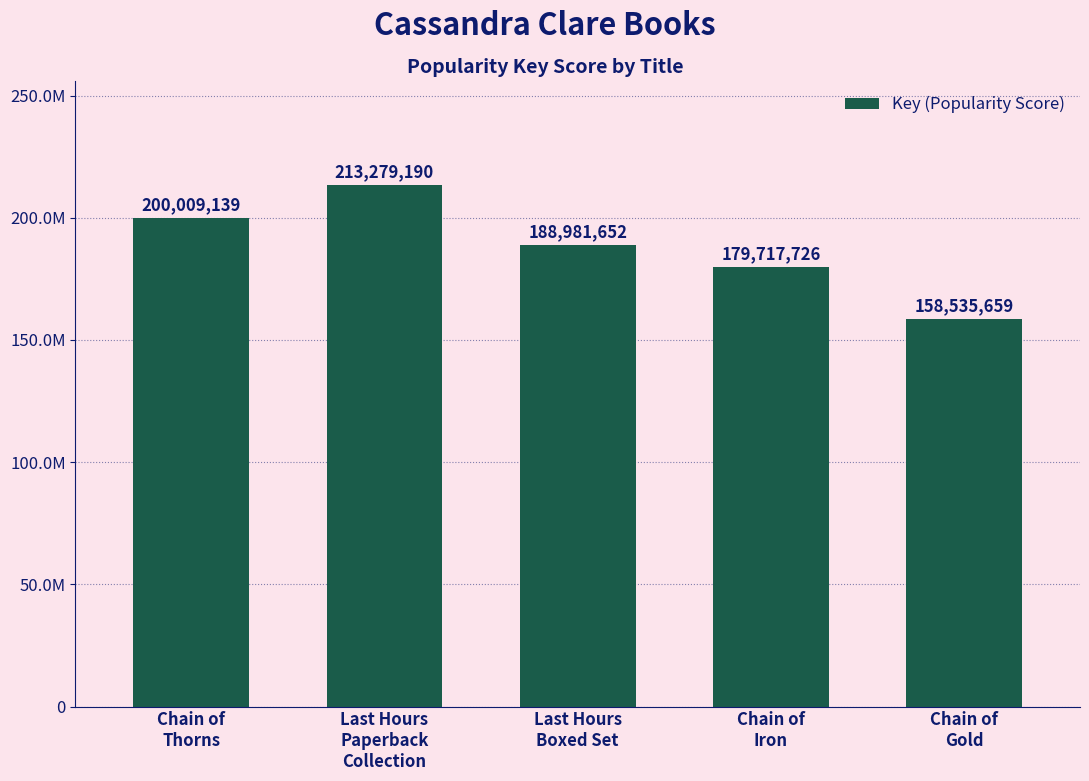

List the labels in order of value, largest first.

Last Hours
Paperback
Collection, Chain of
Thorns, Last Hours
Boxed Set, Chain of
Iron, Chain of
Gold